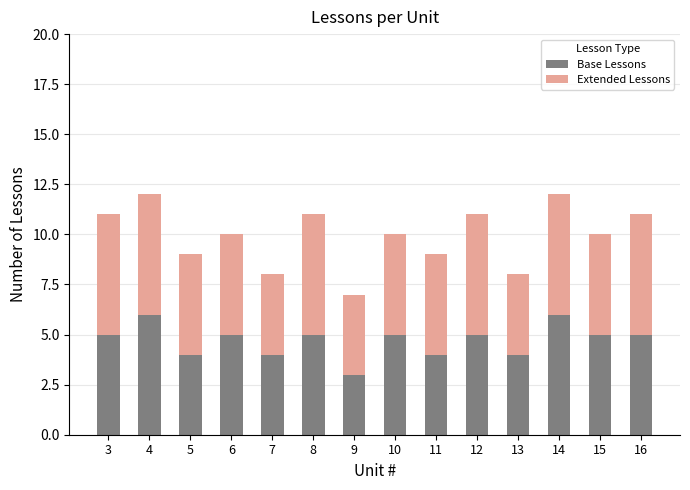

How many bars are there in total?

14